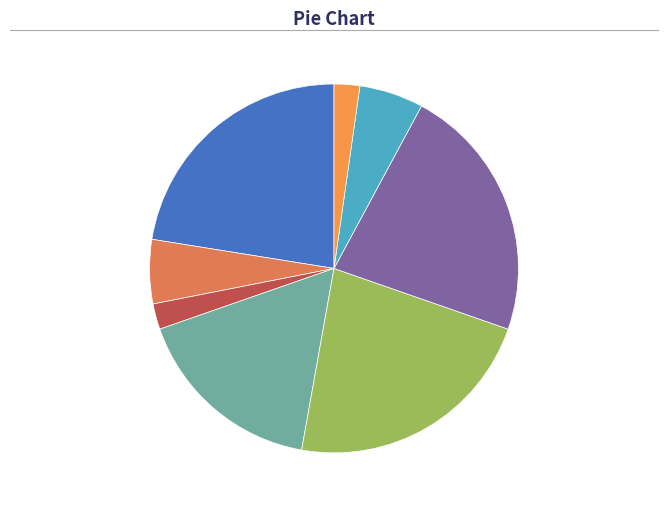

Do 2.25% хлеб ржаной and 22.47% чай с сахаром together represent more than half of the pie?

No